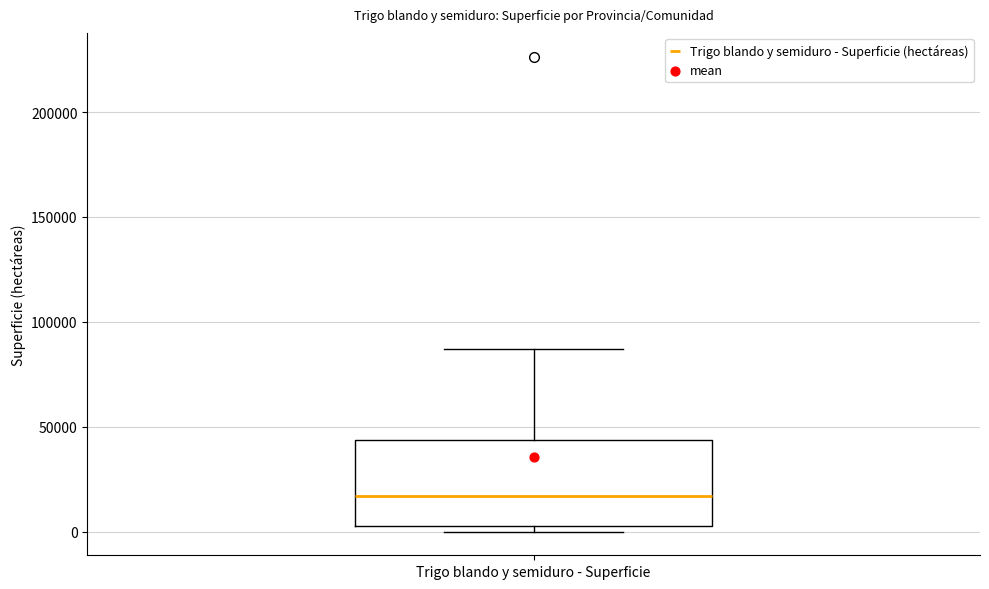

Where does the median line of the box for Trigo blando y semiduro - Superficie sit on the y-axis? The values are not printed on the chart, so give them approximately, as read against the axis.

15000